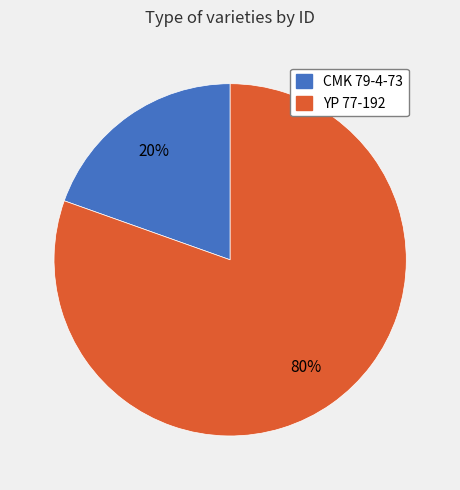

Is YP 77-192 the majority of the pie?

Yes